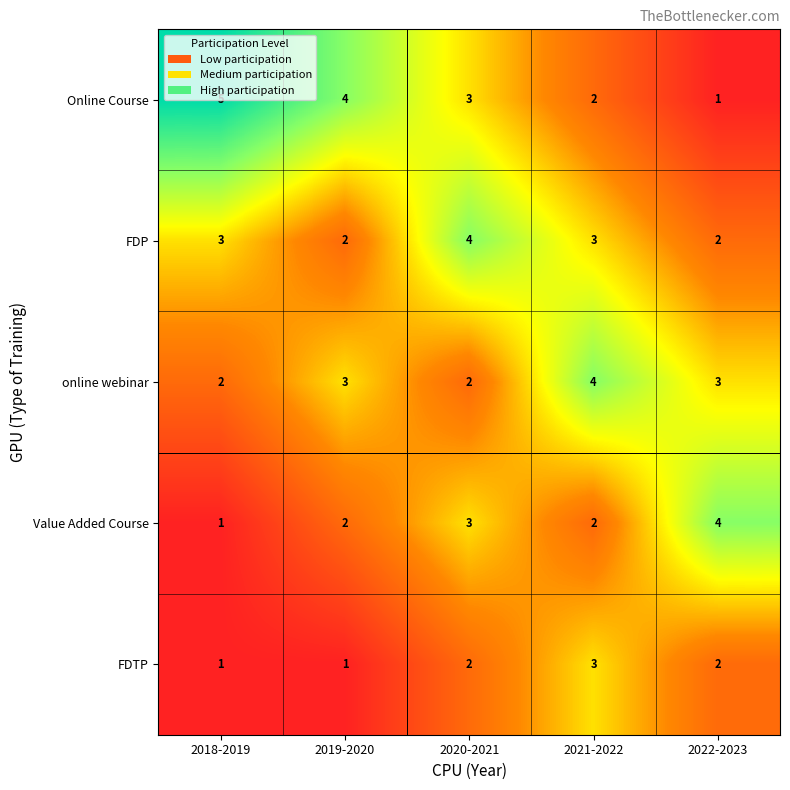

Which series changed the most between 2018-2019 and 2022-2023?

Online Course